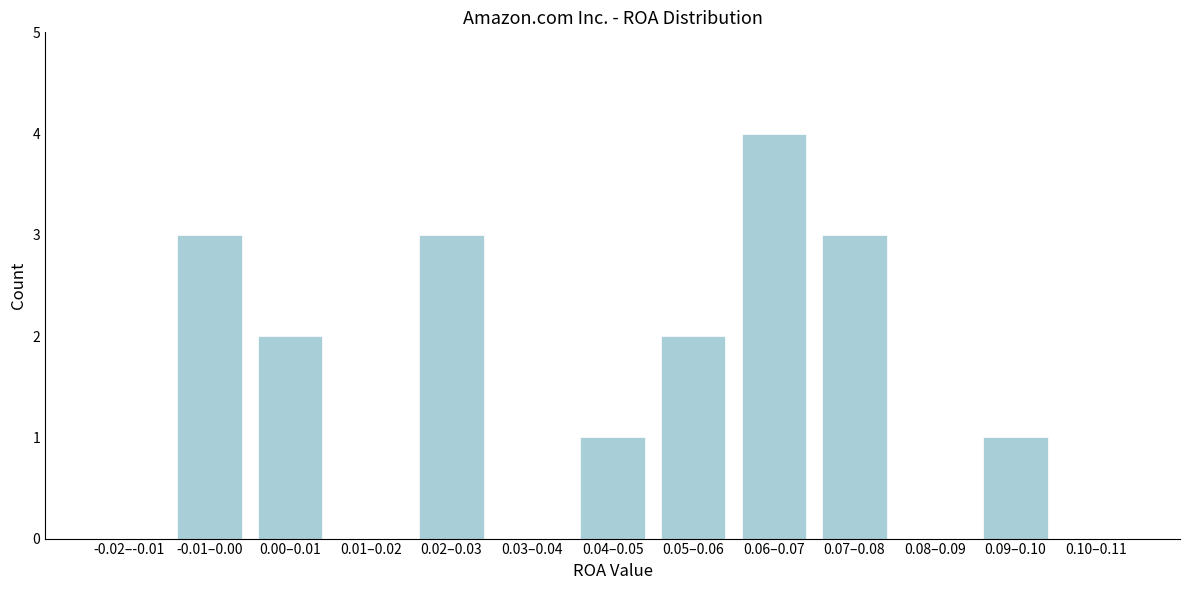

Reading right to left, transcribe all the data shown in this chart.

0.10–0.11=0	0.09–0.10=1	0.08–0.09=0	0.07–0.08=3	0.06–0.07=4	0.05–0.06=2	0.04–0.05=1	0.03–0.04=0	0.02–0.03=3	0.01–0.02=0	0.00–0.01=2	-0.01–0.00=3	-0.02–-0.01=0